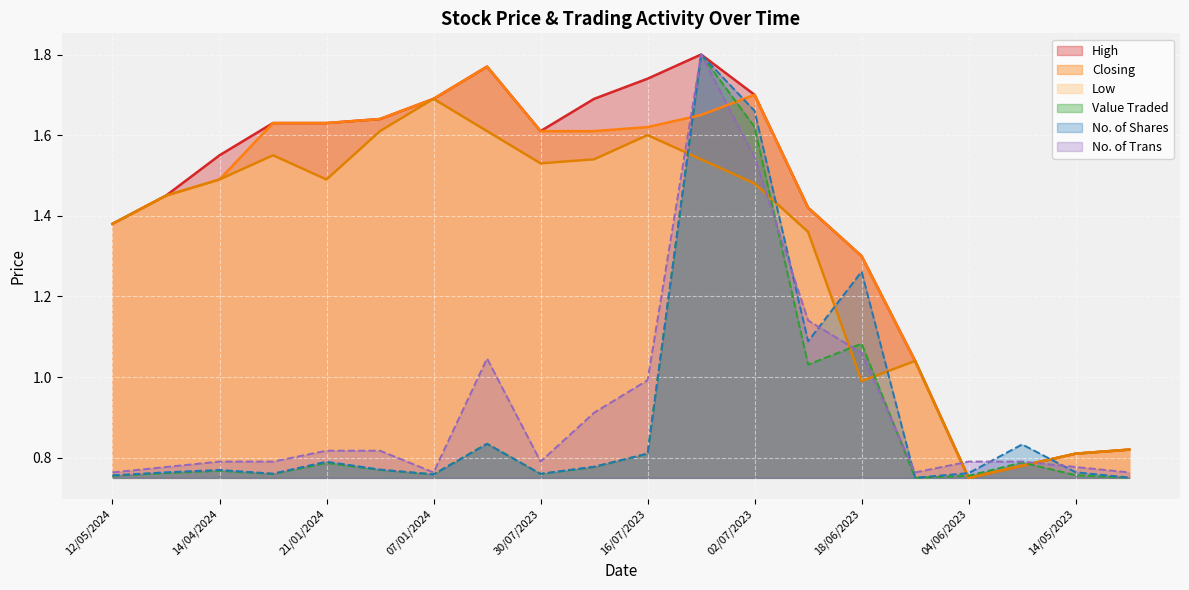

What are all the series names shown in the legend?

High, Closing, Low, Value Traded, No. of Shares, No. of Trans